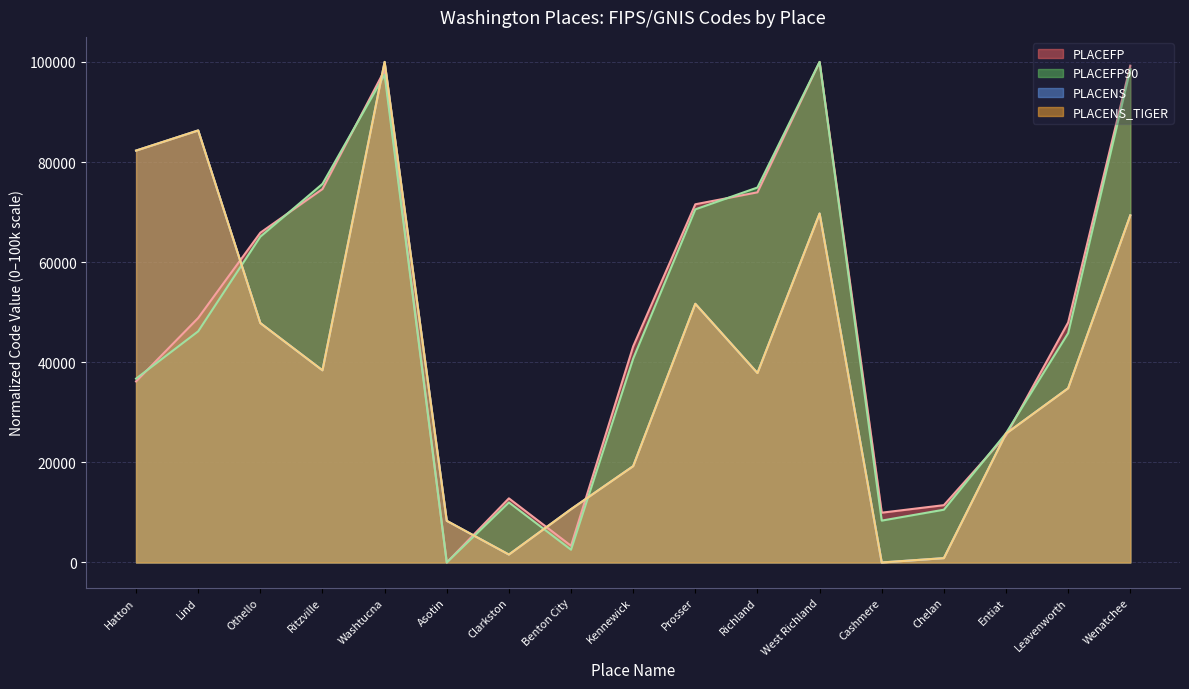

Does the chart have visible grid lines?

Yes